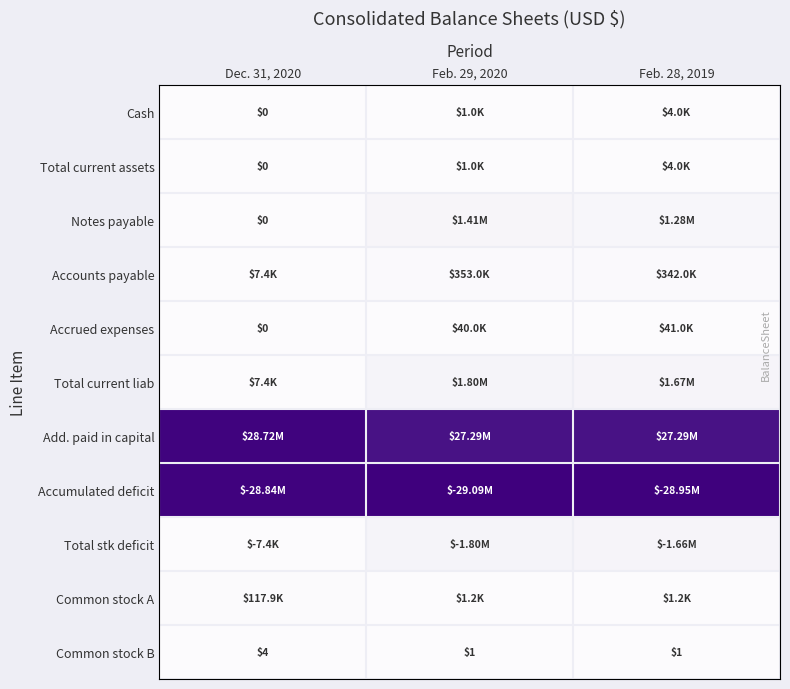

What is the difference between the Common stock B values at Feb. 28, 2019 and Dec. 31, 2020?

3